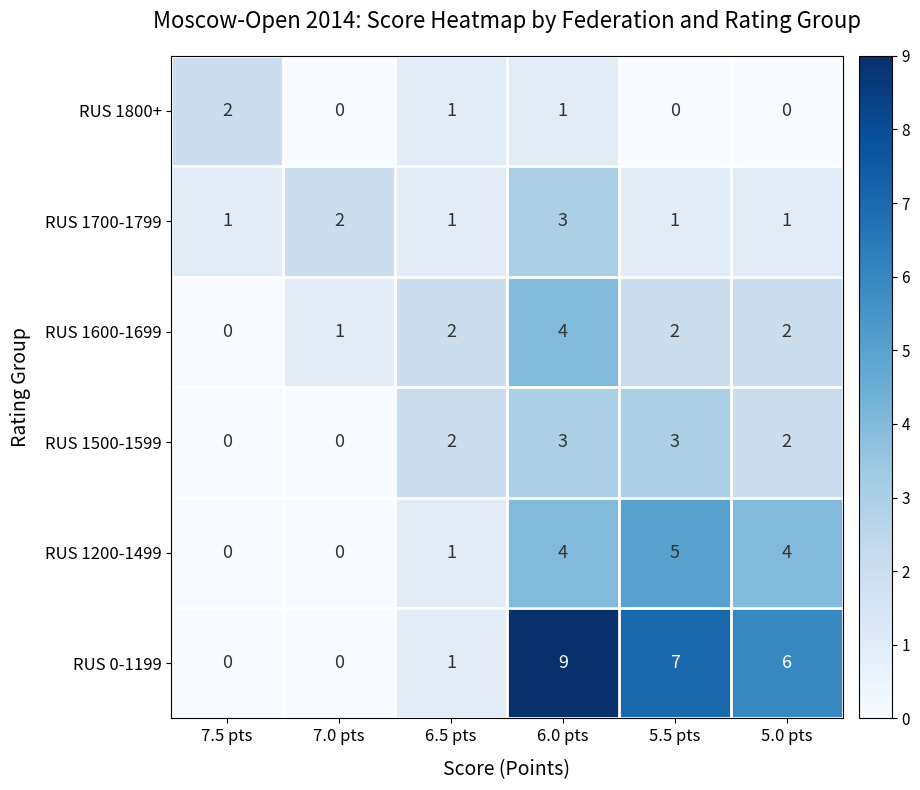

Count the number of data series in this chart.

6